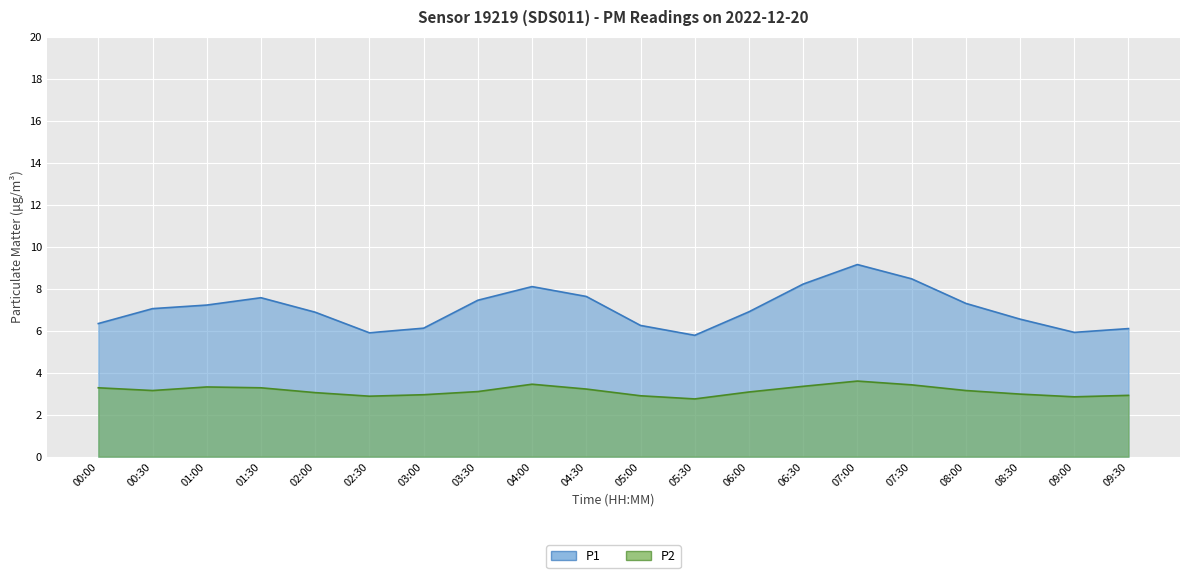

The value of P2 at 09:00 is 5.1. True or false?

False